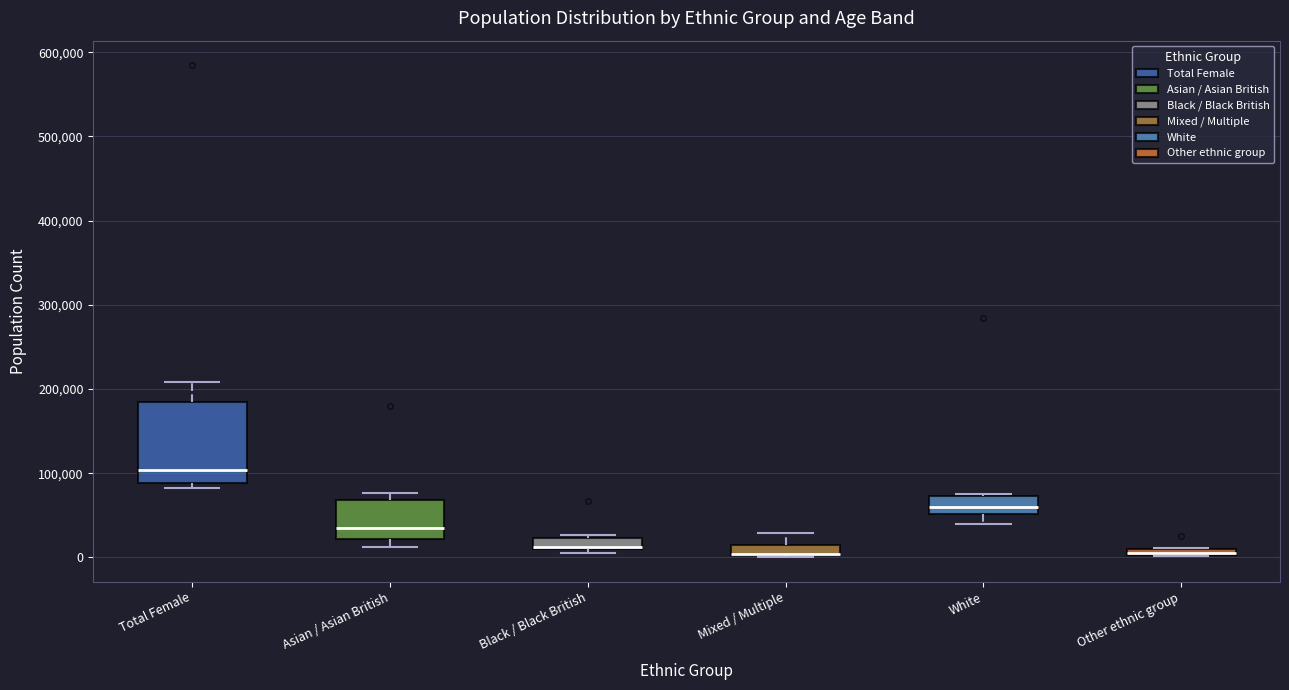

Comparing the boxes themselves (not the whiskers), which one is the tallest?

Total Female